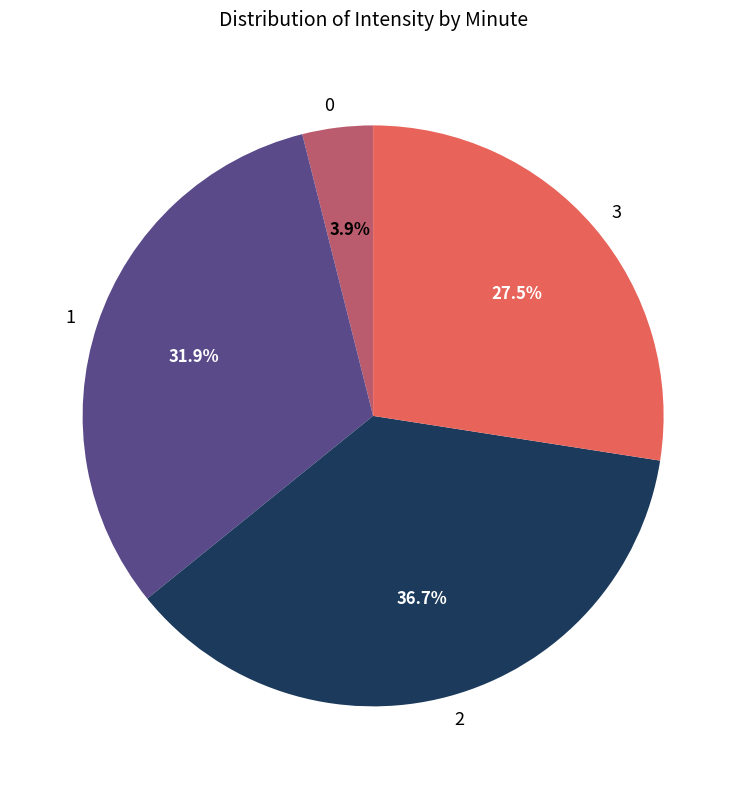

Approximately how many times larger is the value at 2 compared to 1?

1.2